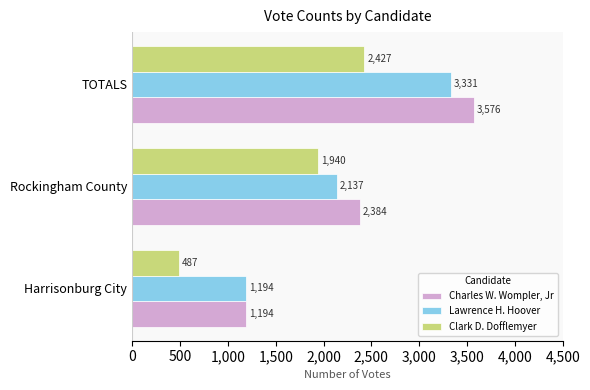

The value of Clark D. Dofflemyer at Harrisonburg City is 487. True or false?

True